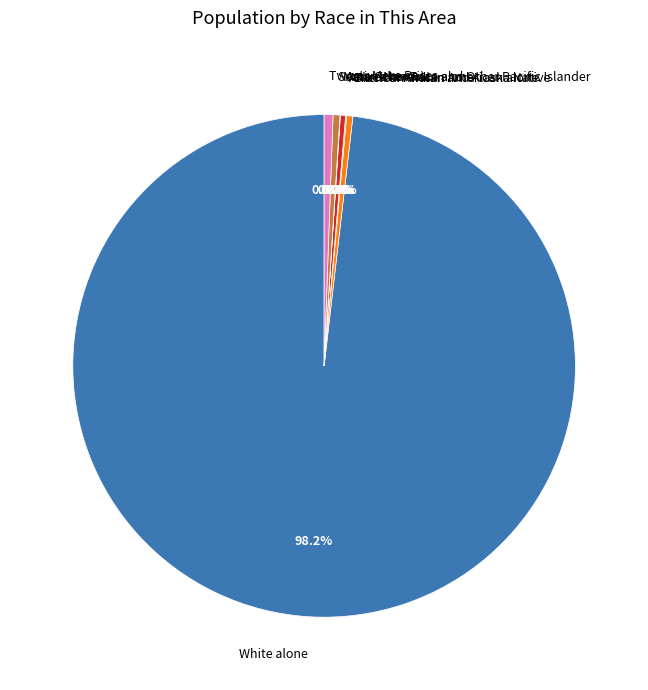

Approximately how many times larger is the value at Asian alone compared to Two or More Races?

0.6